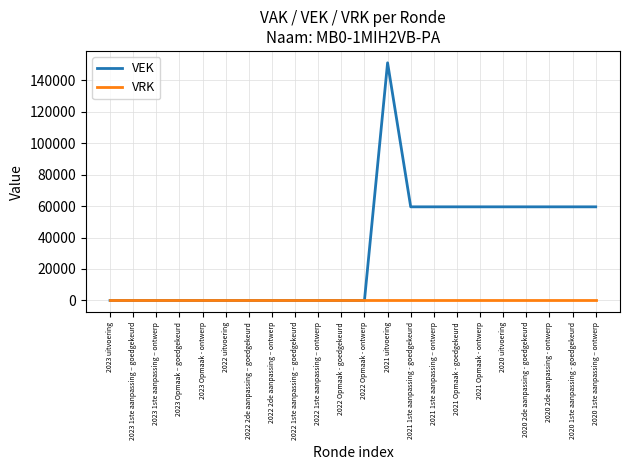

At how many categories does at least one series exceed 119581?

1